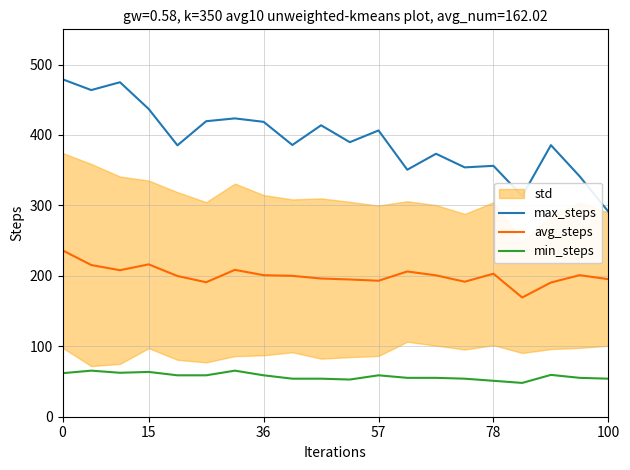

Which has a higher value, 7 or 9?

7